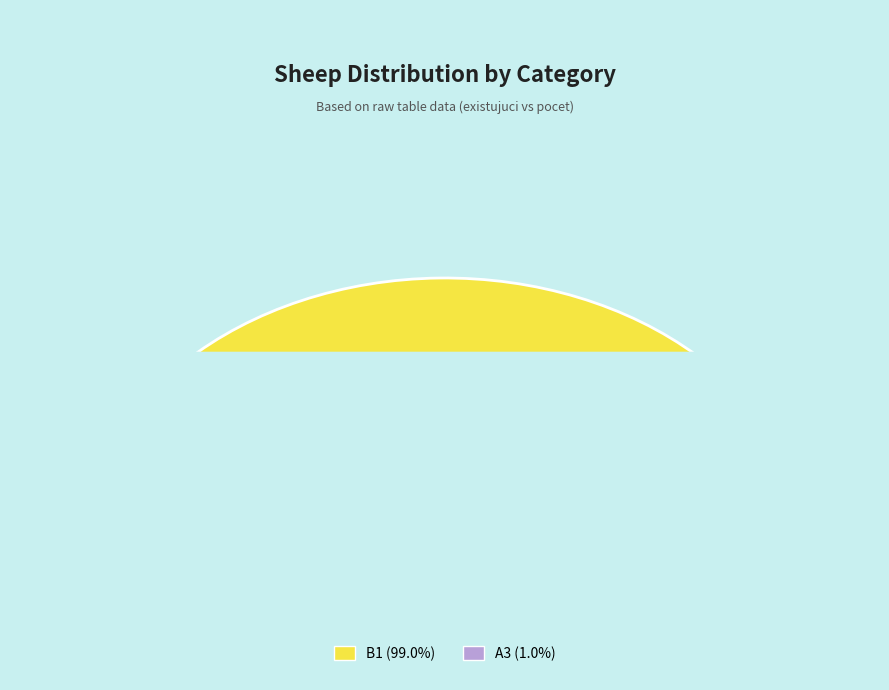

Is B1 (810522080) the majority of the pie?

Yes